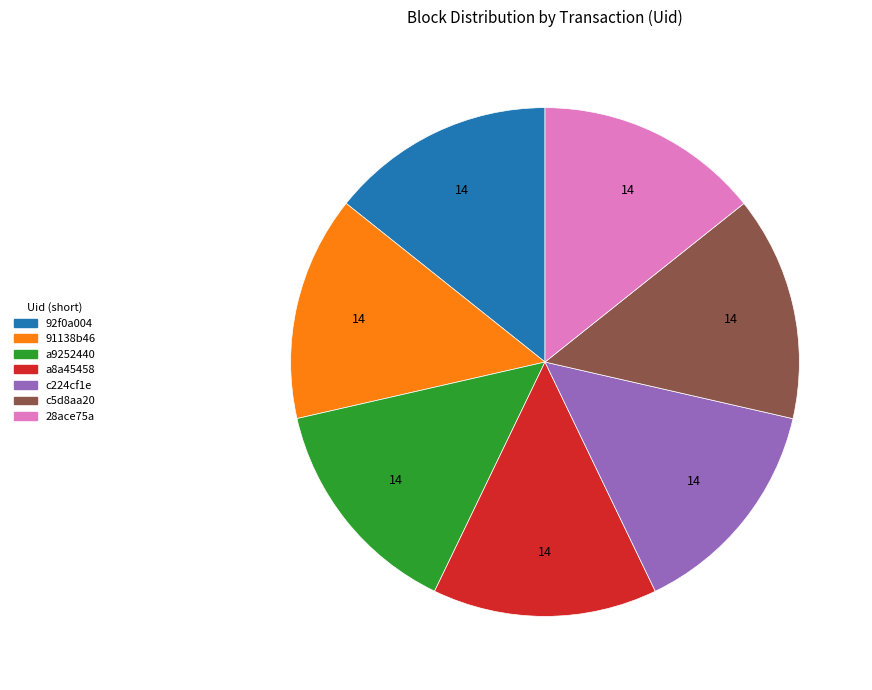

Do 91138b46 and c5d8aa20 together represent more than half of the pie?

No